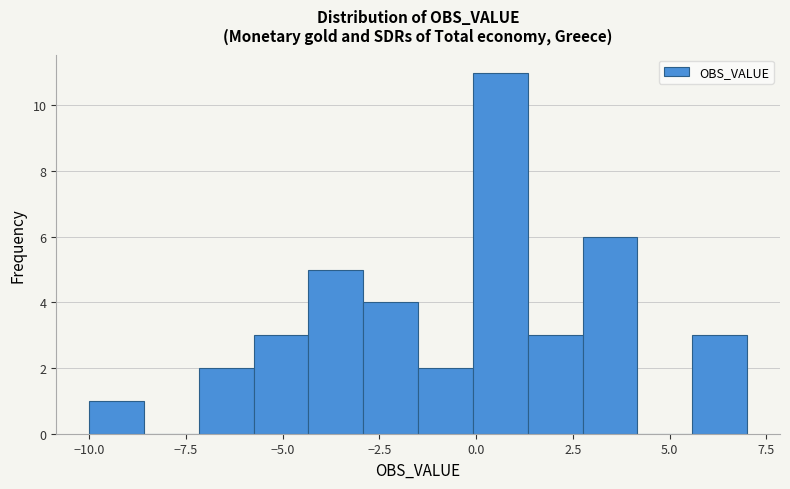

Around what value on the x-axis is the tallest bar? Give the approximate position of its centre, as read against the axis.

0.5